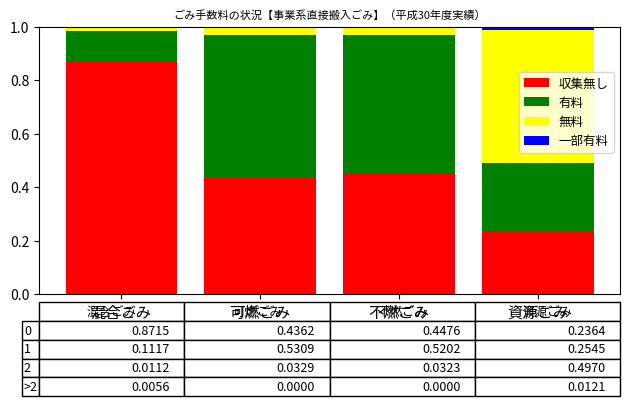

Is it true that 無料 equals 0.5 at 資源ごみ?

True